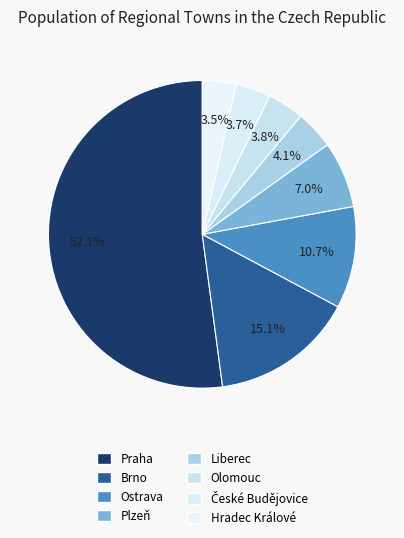

To the nearest percent, what is the difference between the České Budějovice and Brno slice percentages?

11%